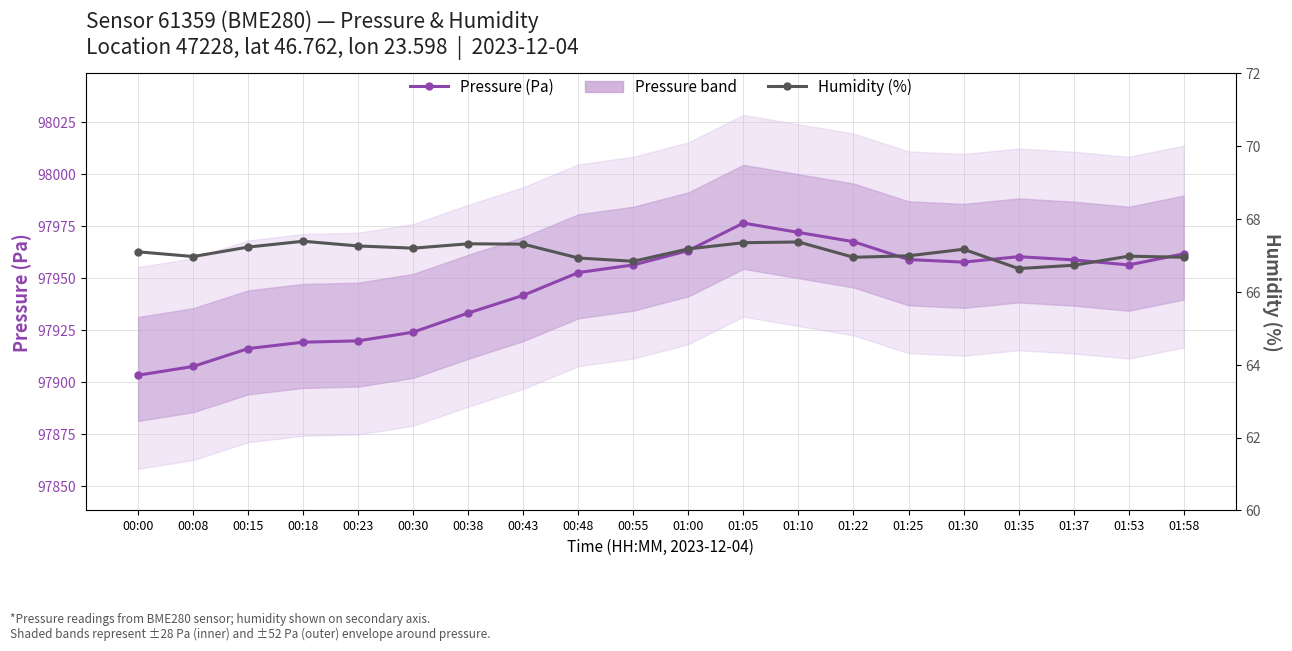

What is the difference between the Pressure (Pa) values at 01:58 and 00:00?

58.4